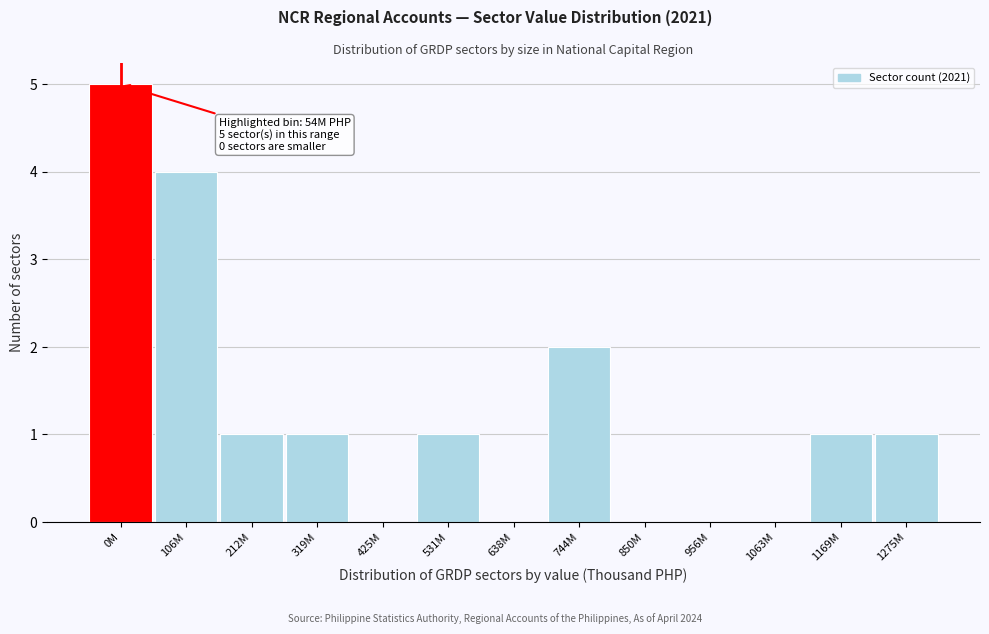

True or false: the data shows 1 at 744M.

False